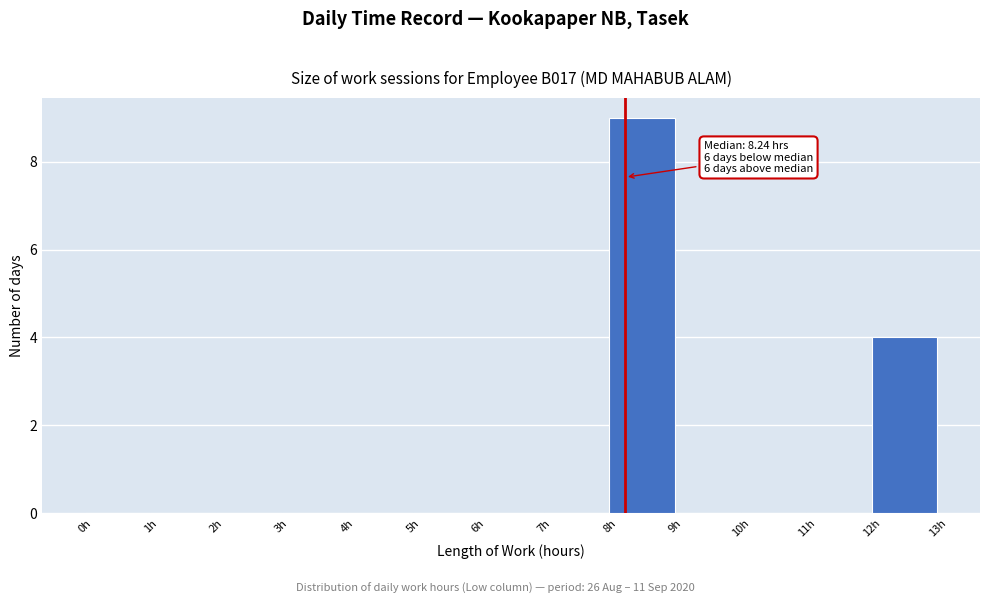

Which range on the x-axis has the tallest bar?

8 to 9